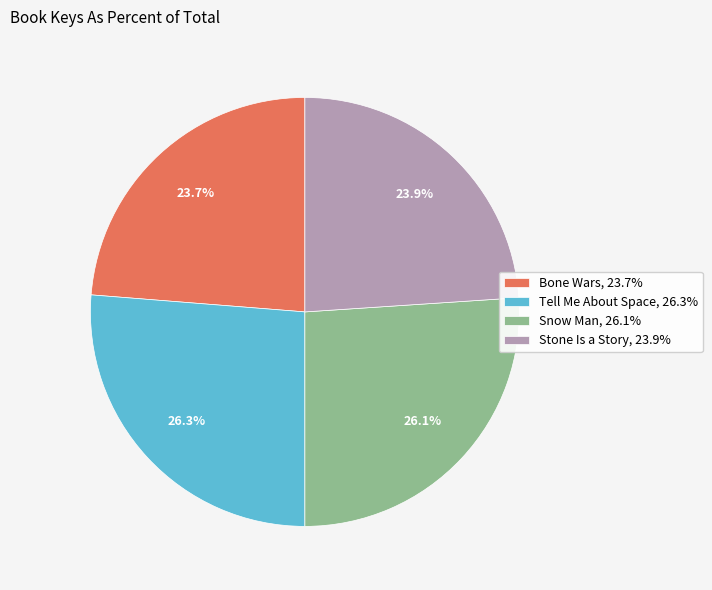

Between Snow Man and Stone Is a Story, which is larger?

Snow Man